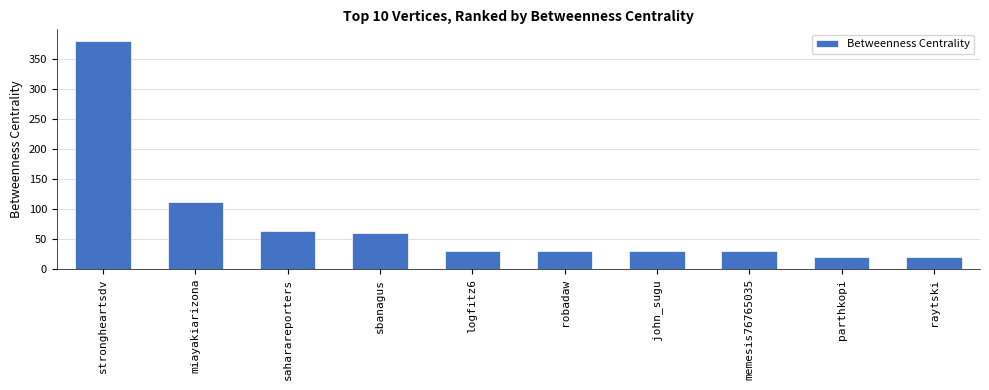

What is the ratio of the value at robadaw to the value at raytski?

1.5